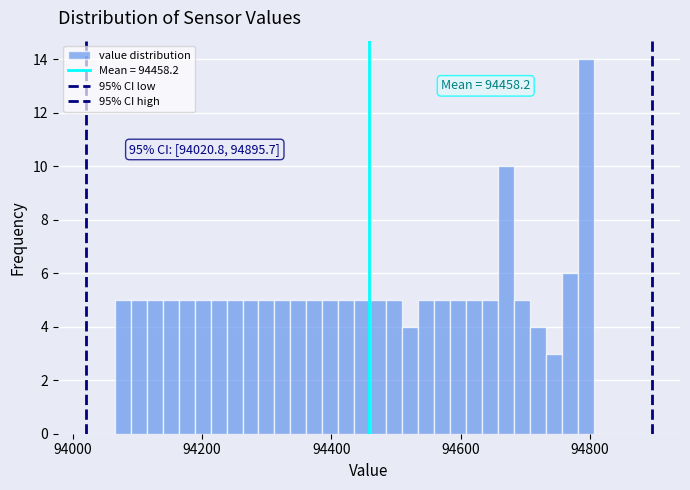

Read against the x-axis, roughly where is the centre of the tallest bar?

94800